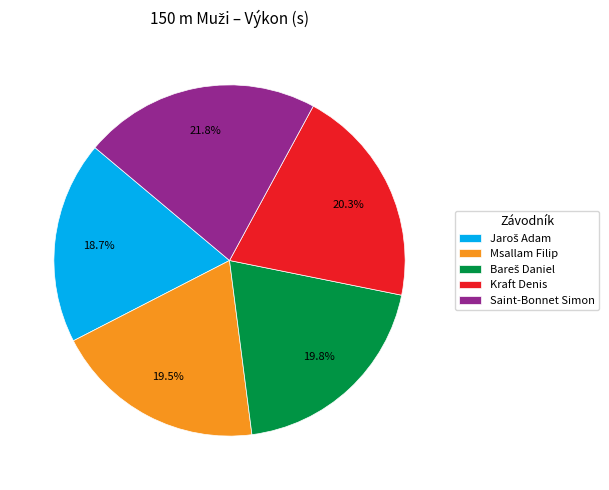

Which slice is the largest?

Saint-Bonnet Simon